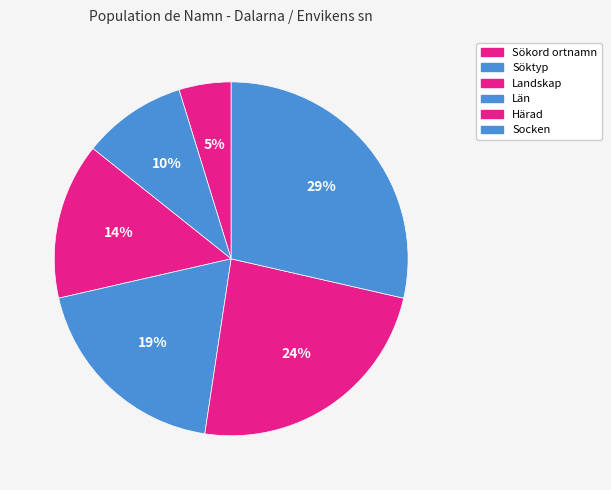

Count the number of slices in the pie.

6